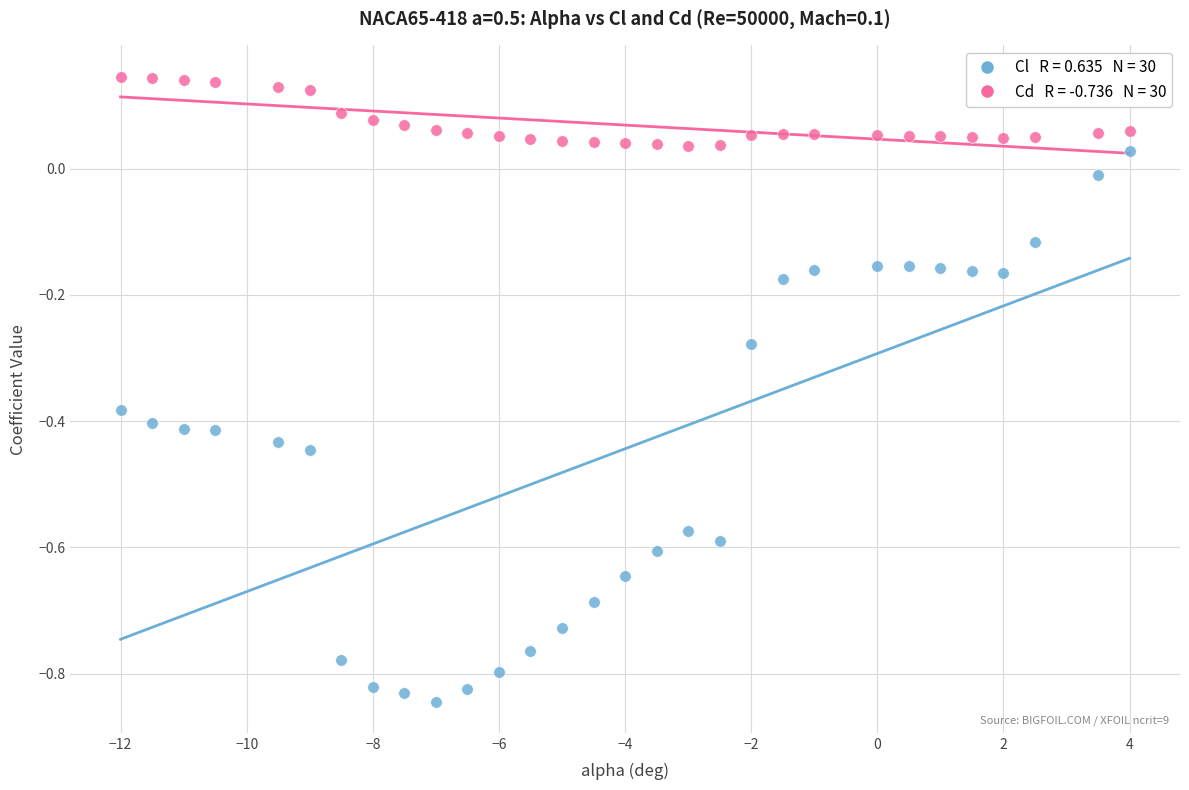

Across all data points, what is the range of X values (max minus min)?

16.0